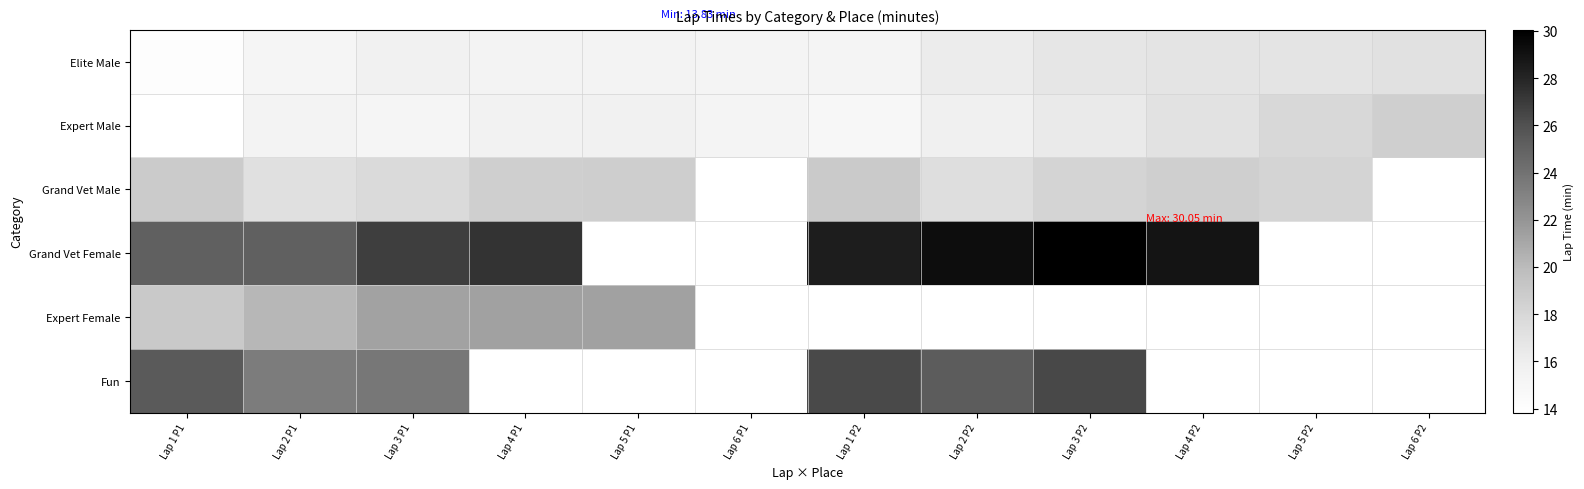

What is the sum of all Elite Male values?

190.2